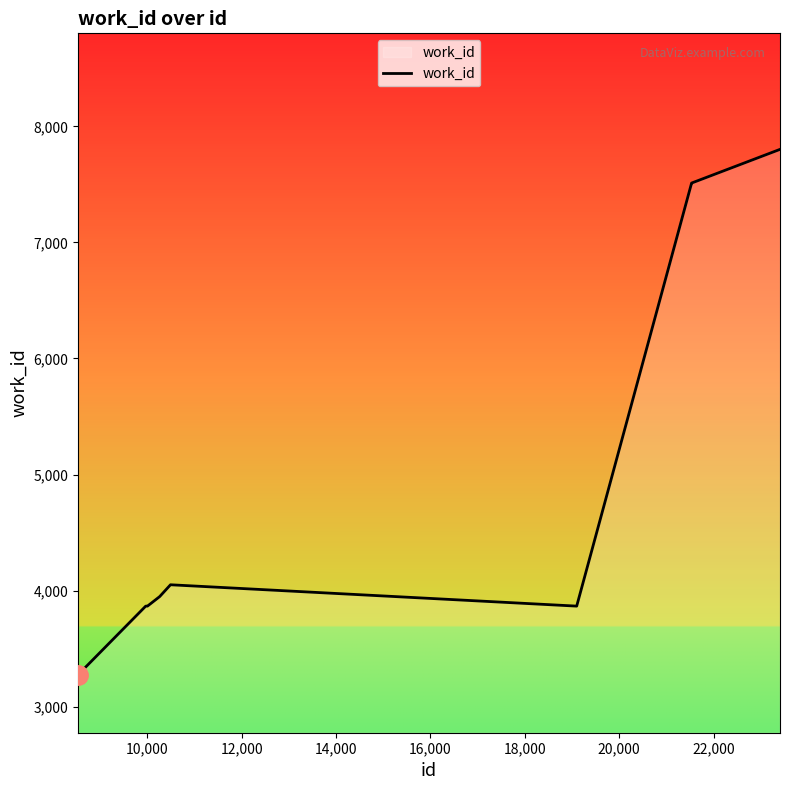

What is the smallest value displayed?

3275